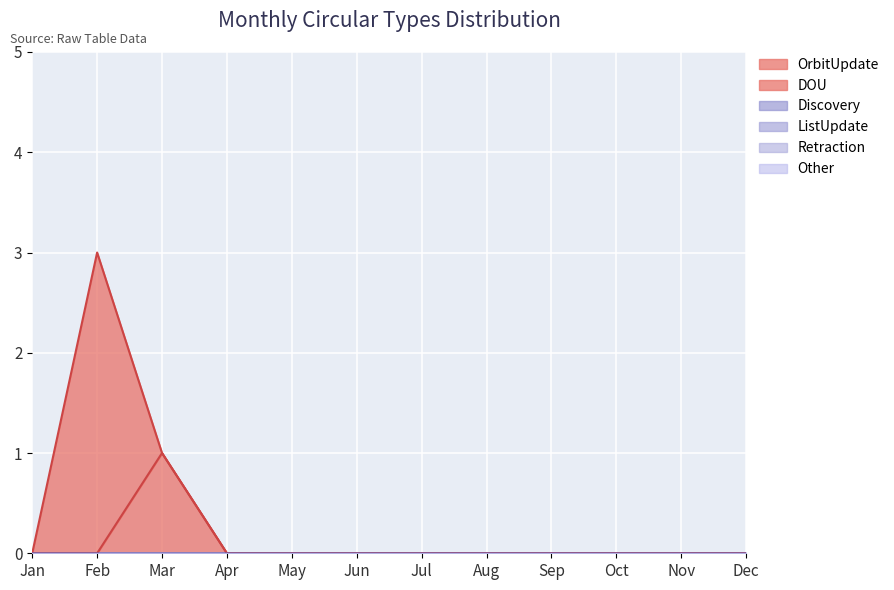

How many lines are shown in the chart?

6